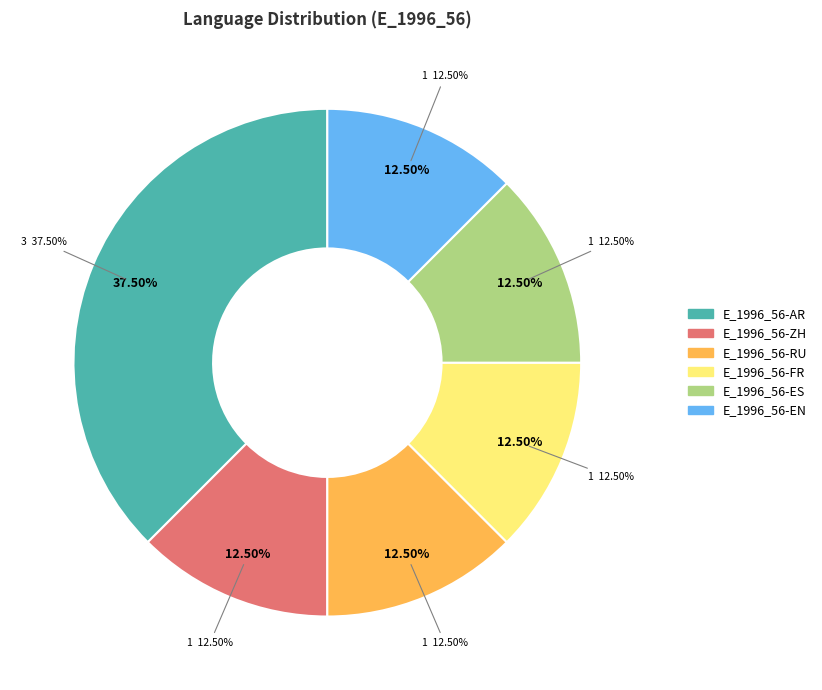

To the nearest percent, what is the difference between the largest and smallest slice percentages?

25%